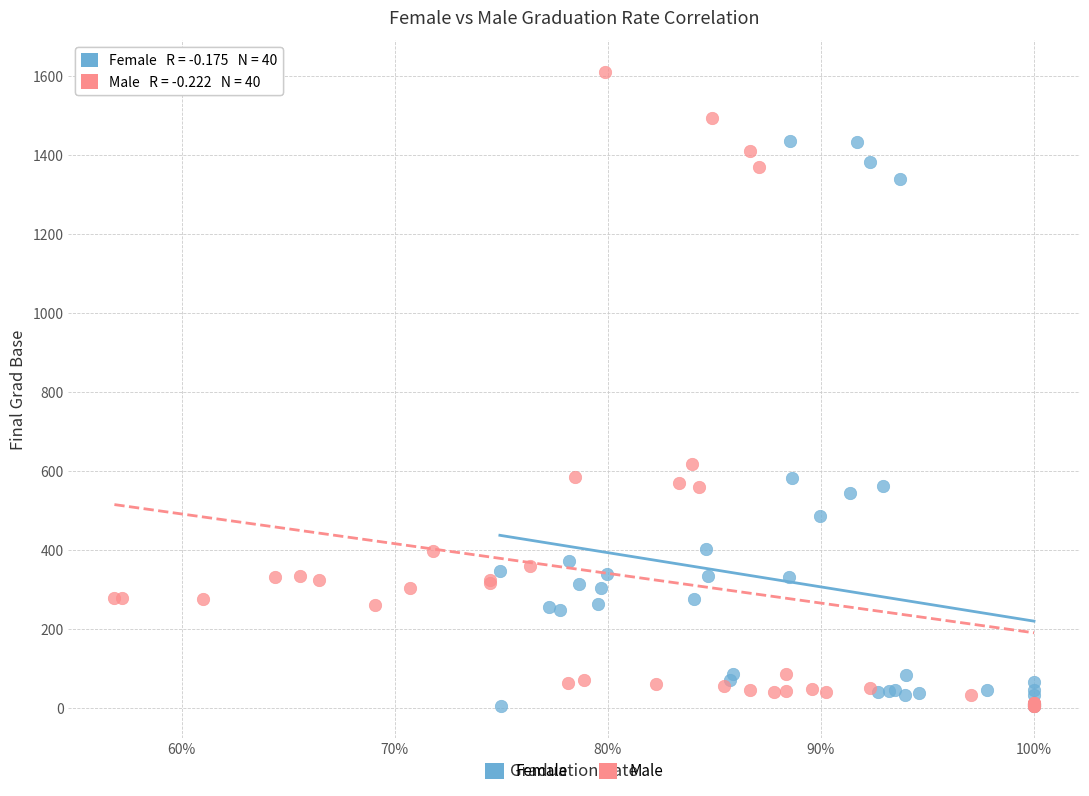

Which series contains the highest Y value?

Male